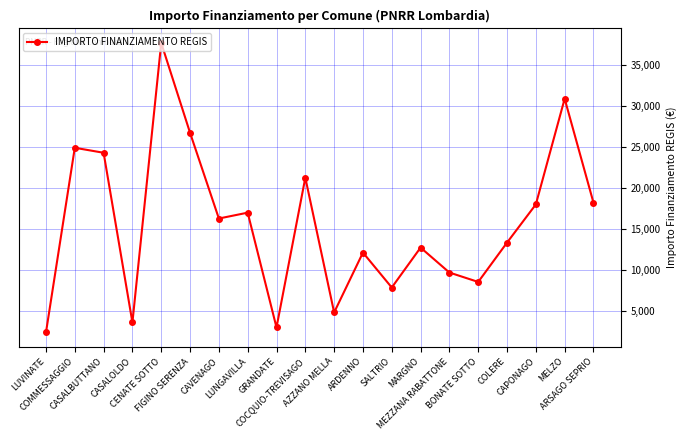

How many lines are shown in the chart?

1